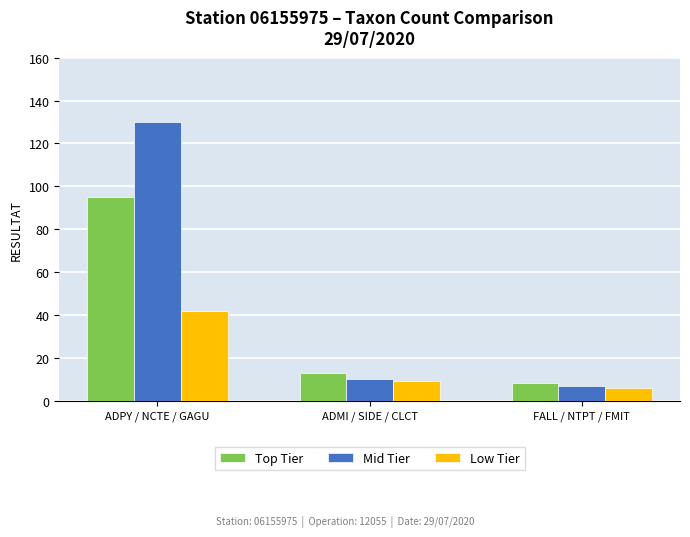

Is the value of Top Tier at ADMI / SIDE / CLCT greater than the value of Mid Tier at ADPY / NCTE / GAGU?

No